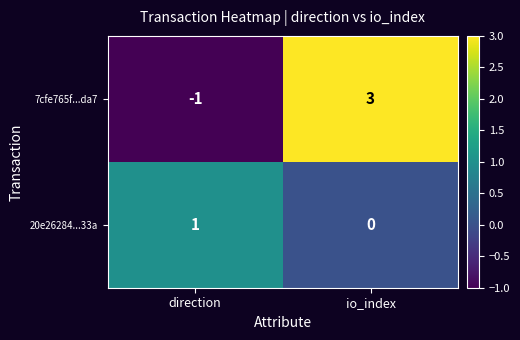

What is the difference between the maximum and minimum values in the 7cfe765f...da7 series?

4